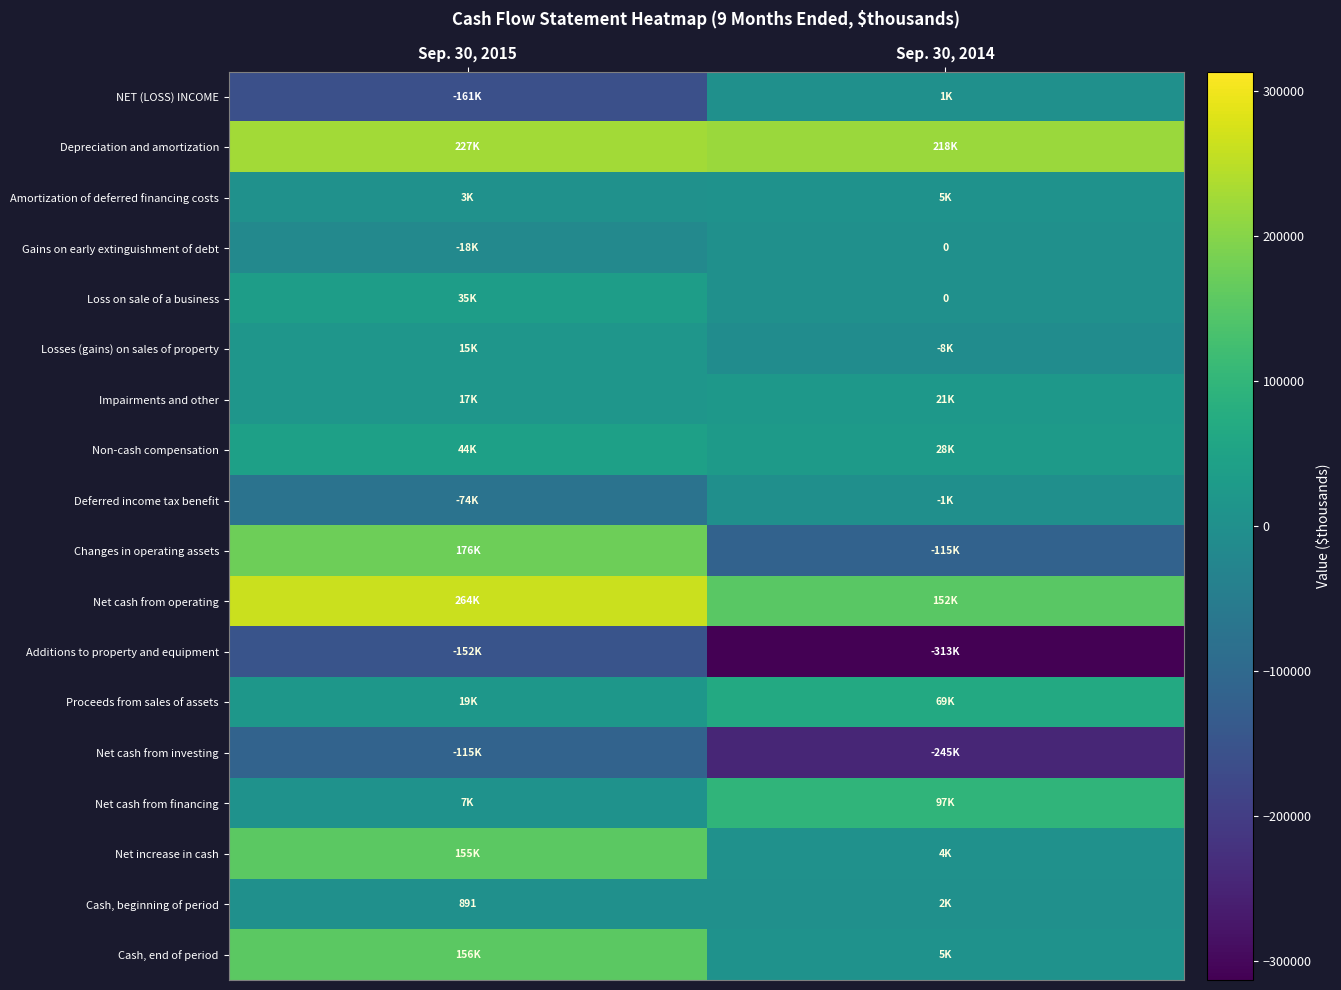

Rank the series by their maximum value, from lowest to highest.

Additions to property and equipment, Net cash from investing, Deferred income tax benefit, Gains on early extinguishment of debt, NET (LOSS) INCOME, Cash, beginning of period, Amortization of deferred financing costs, Losses (gains) on sales of property, Impairments and other, Loss on sale of a business, Non-cash compensation, Proceeds from sales of assets, Net cash from financing, Net increase in cash, Cash, end of period, Changes in operating assets, Depreciation and amortization, Net cash from operating